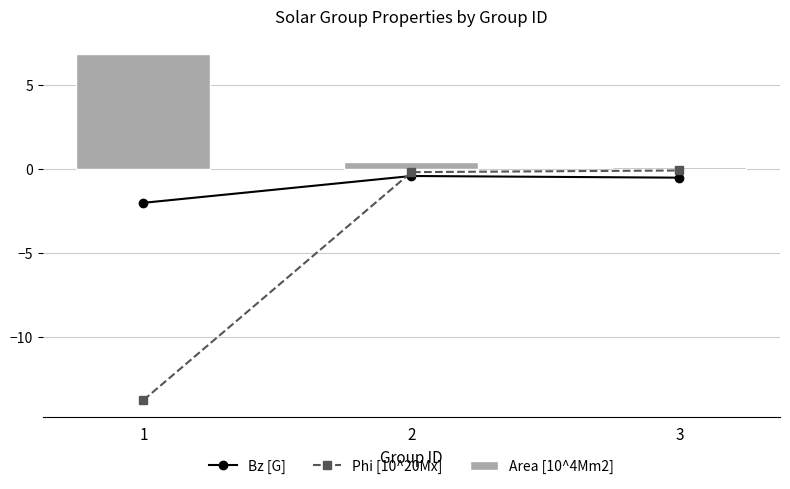

What is the difference between the Bz [G] values at 2 and 1?

1.6